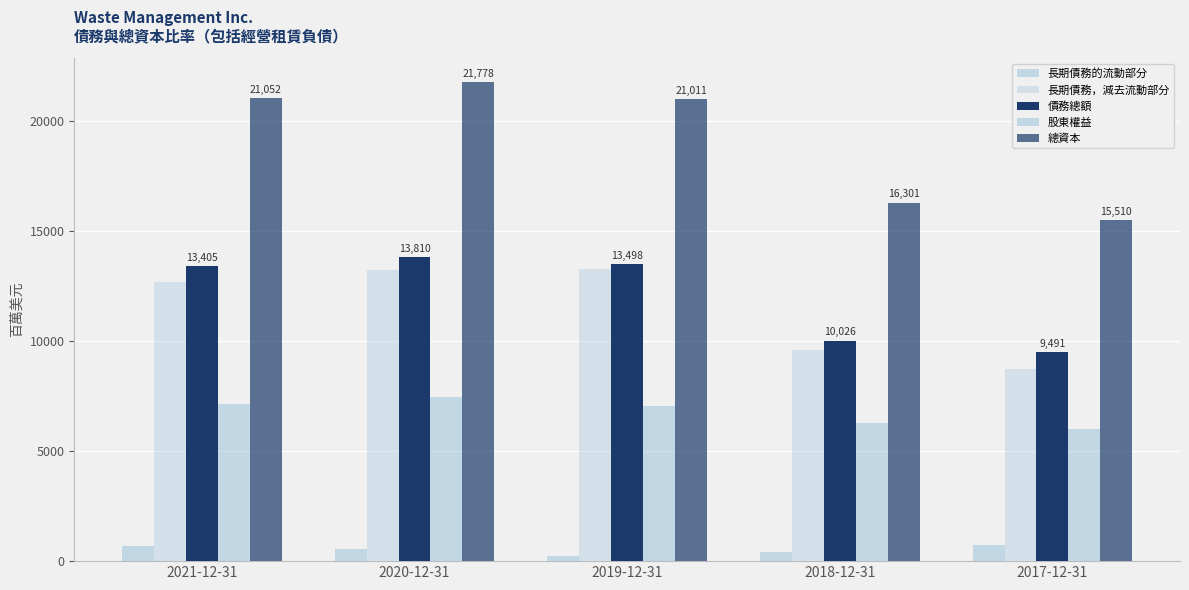

What is the sum of all 長期債務，減去流動部分 values?

57582